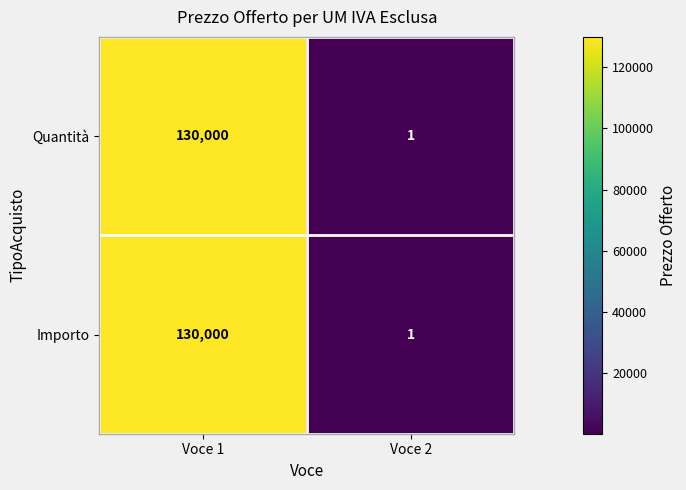

Is it true that Importo equals 80504 at Voce 1?

False